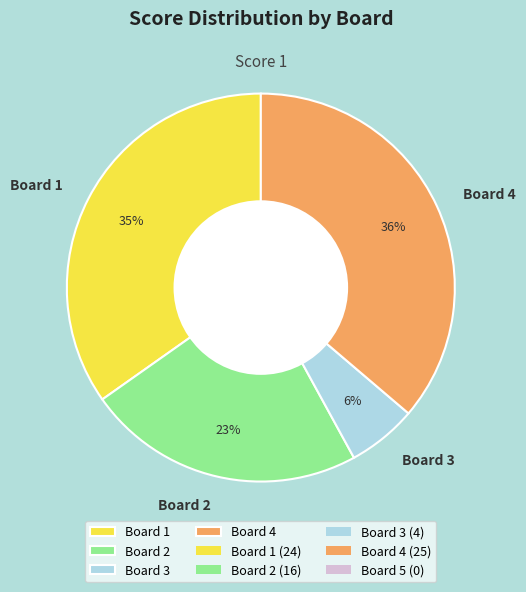

Is there any slice that represents more than half of the pie?

No